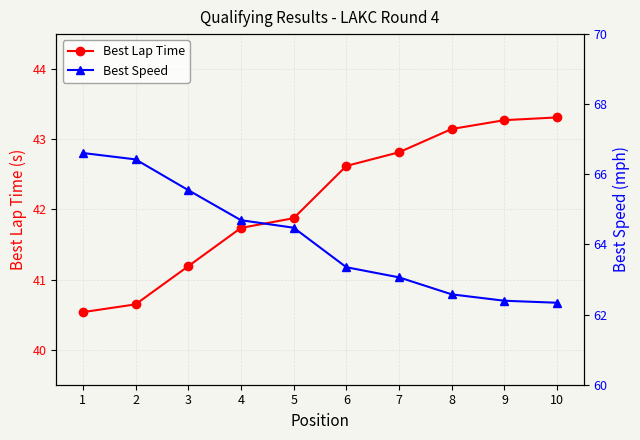

True or false: Best Speed has a value of 92.2 at 6.

False